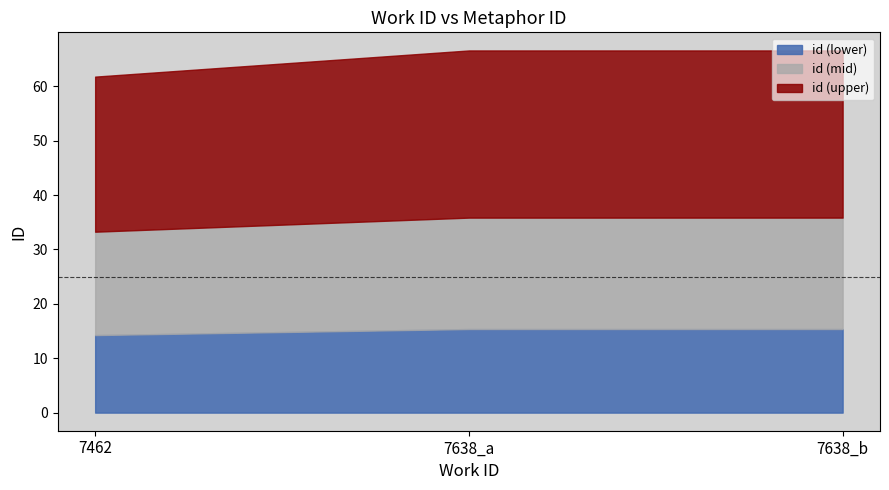

At which category does the chart reach its minimum across all series?

7462